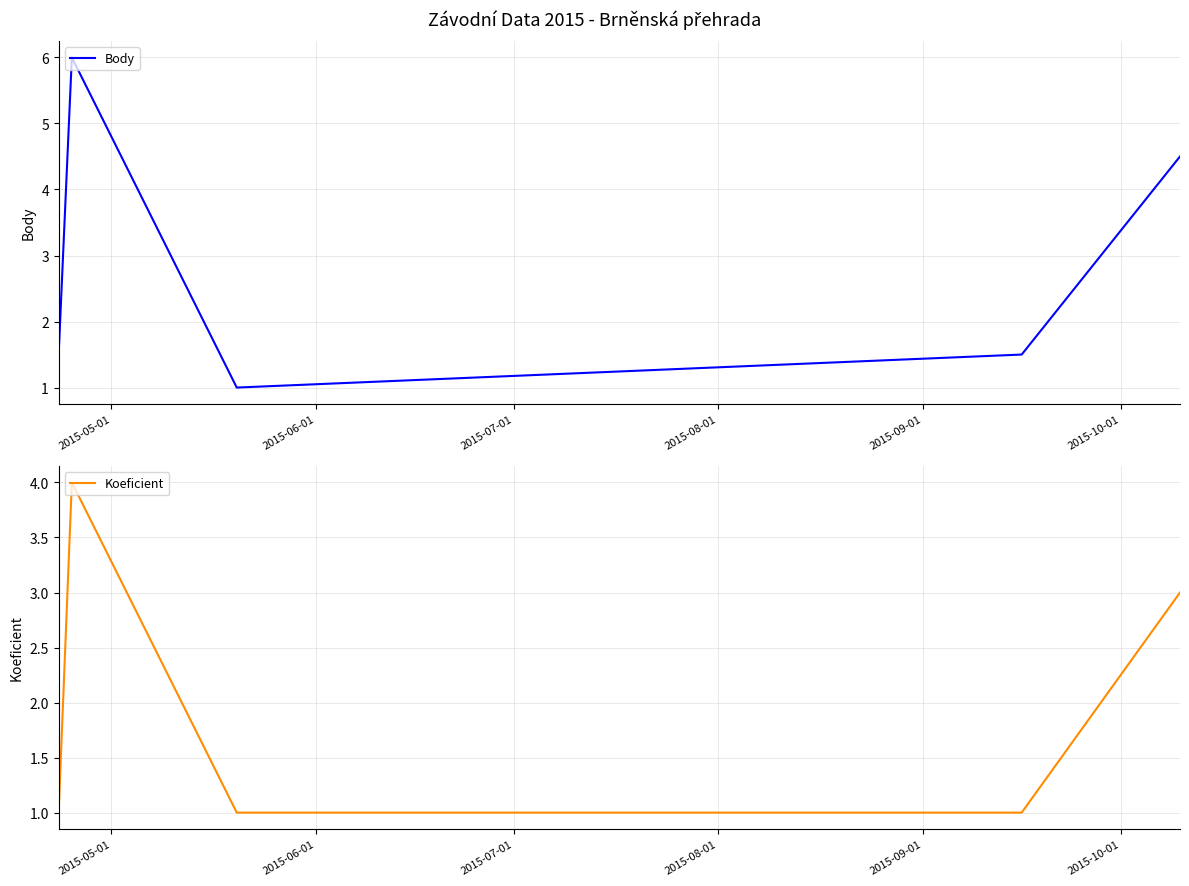

What is the highest value of the Body series?

6.0